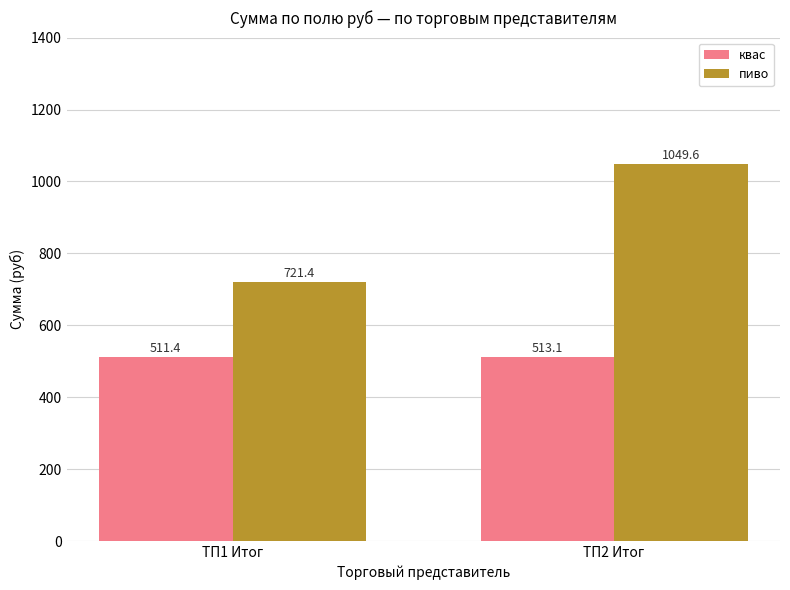

At which category is the sum across all series the highest?

ТП2 Итог